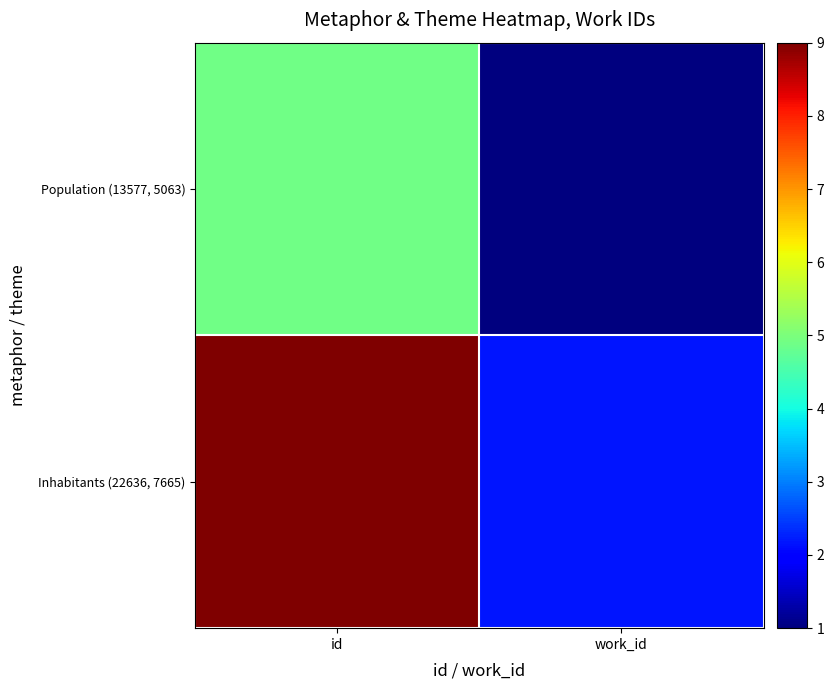

At which category is the sum across all series the highest?

id